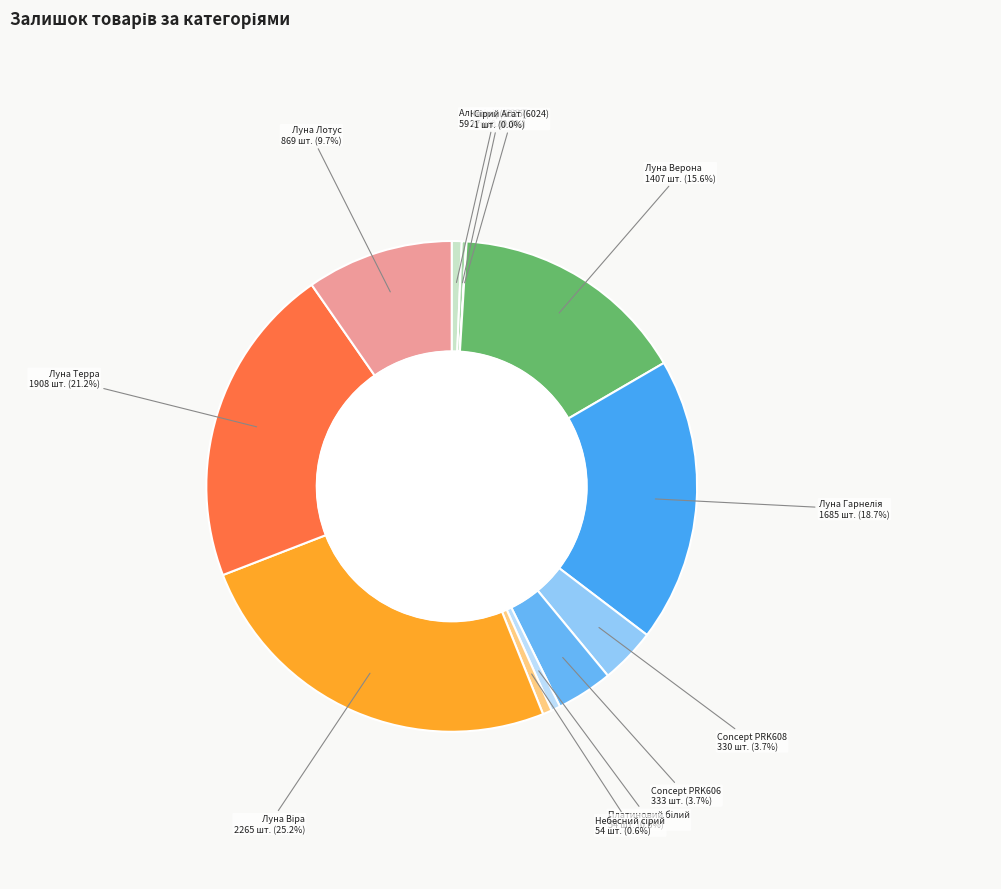

How many slices are in this pie chart?

12